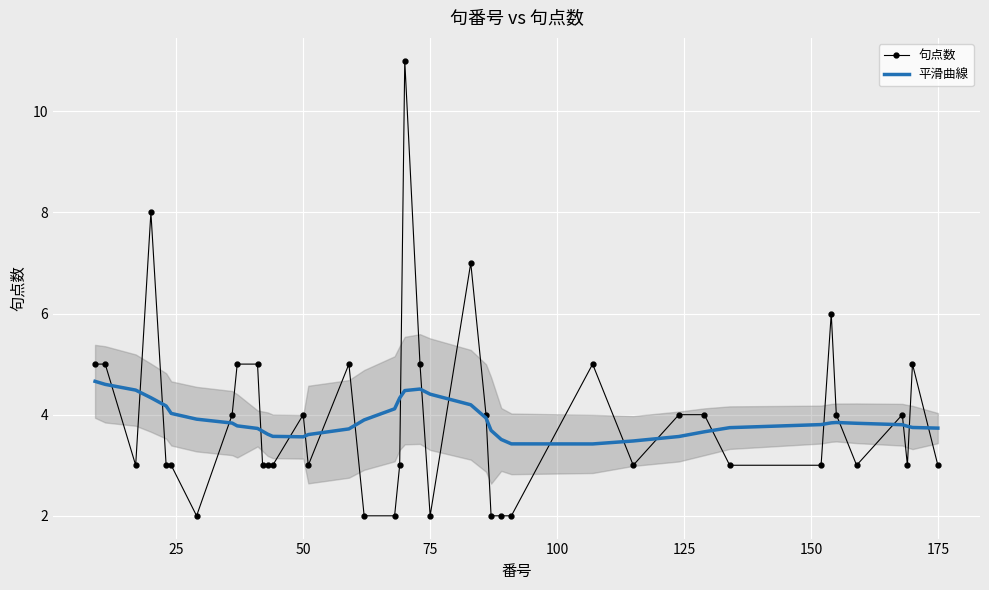

Which series has the largest total across all categories?

句点数